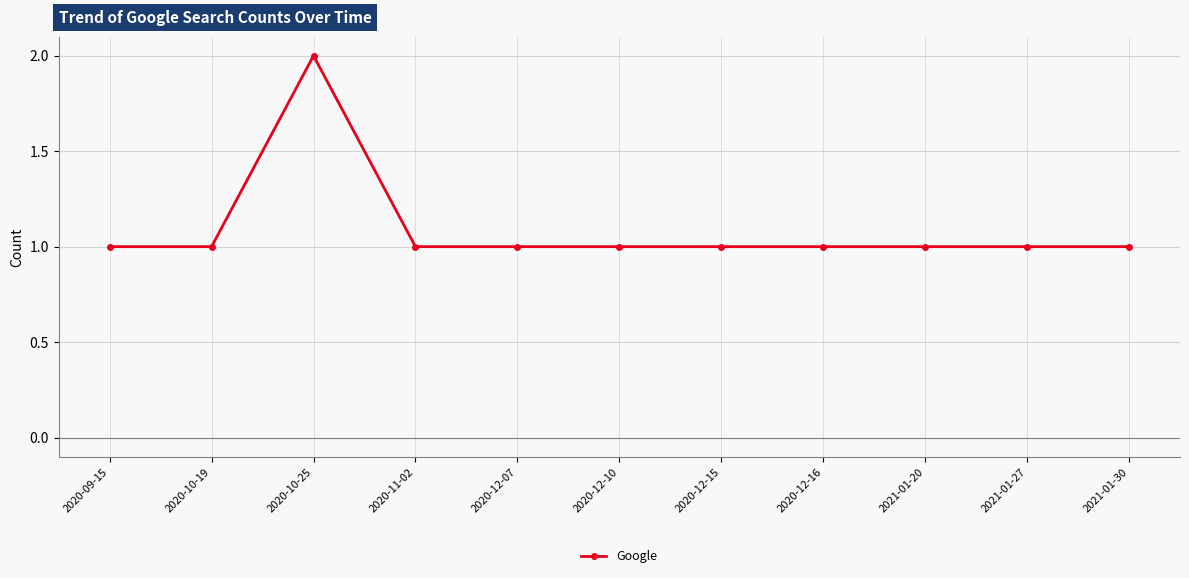

Which label corresponds to the largest value in the chart?

2020-10-25